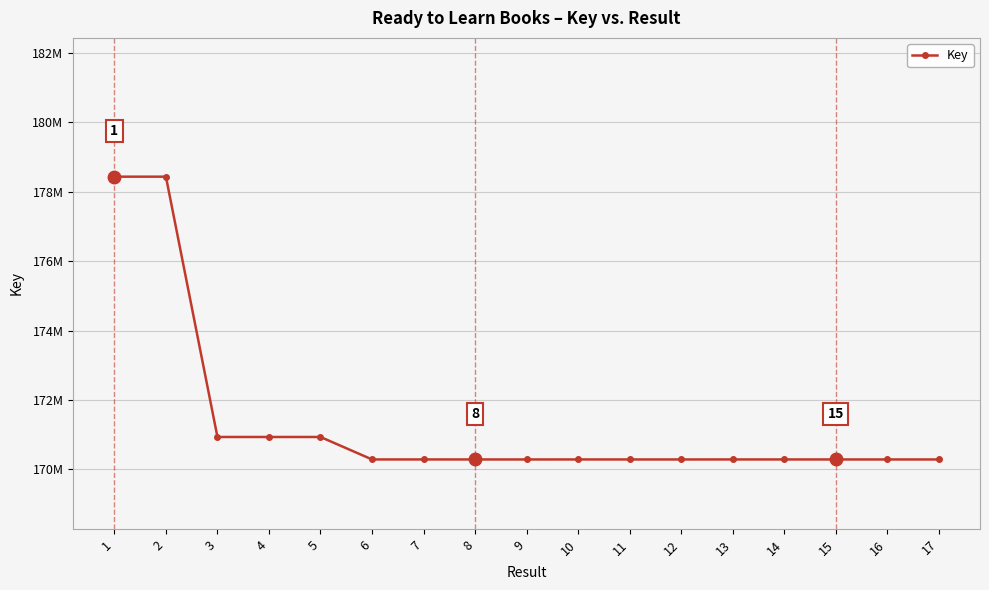

What is the value of the 11th point from the left?

170286535